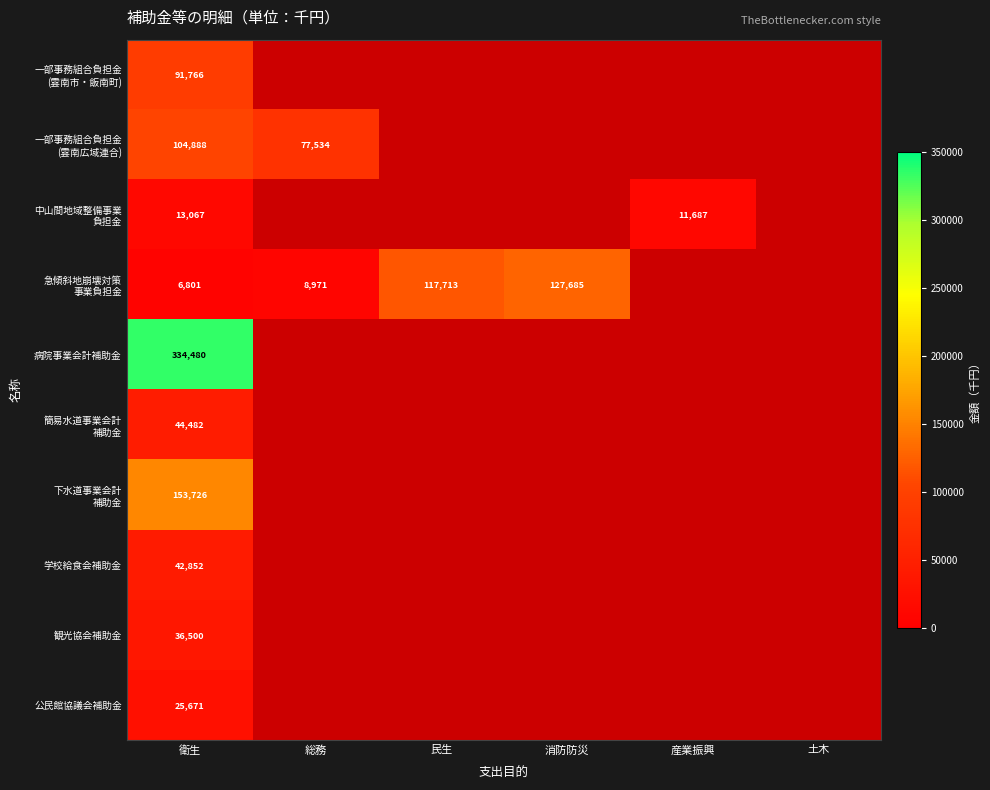

Which label corresponds to the smallest value in the chart?

総務